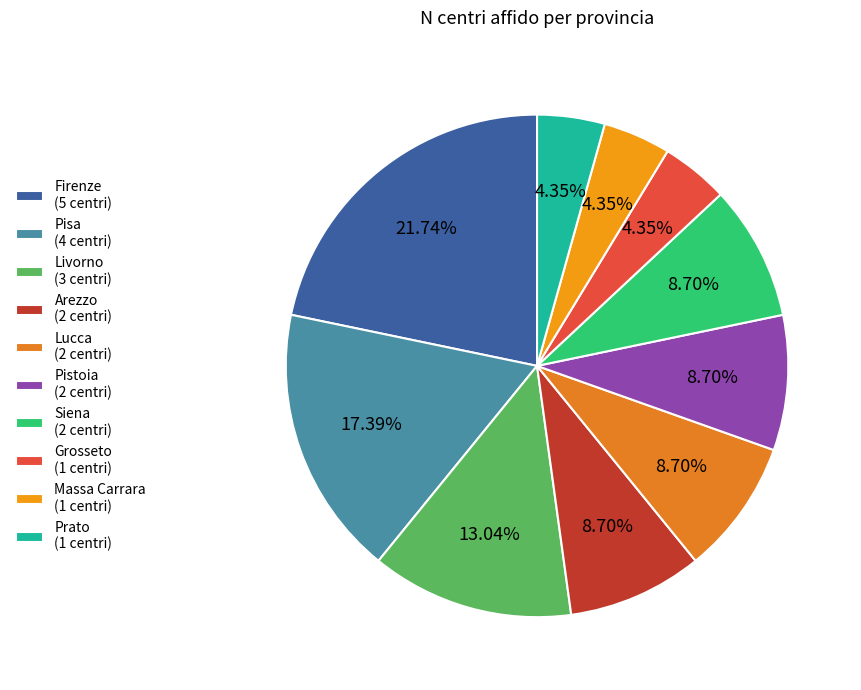

Count the number of slices in the pie.

10